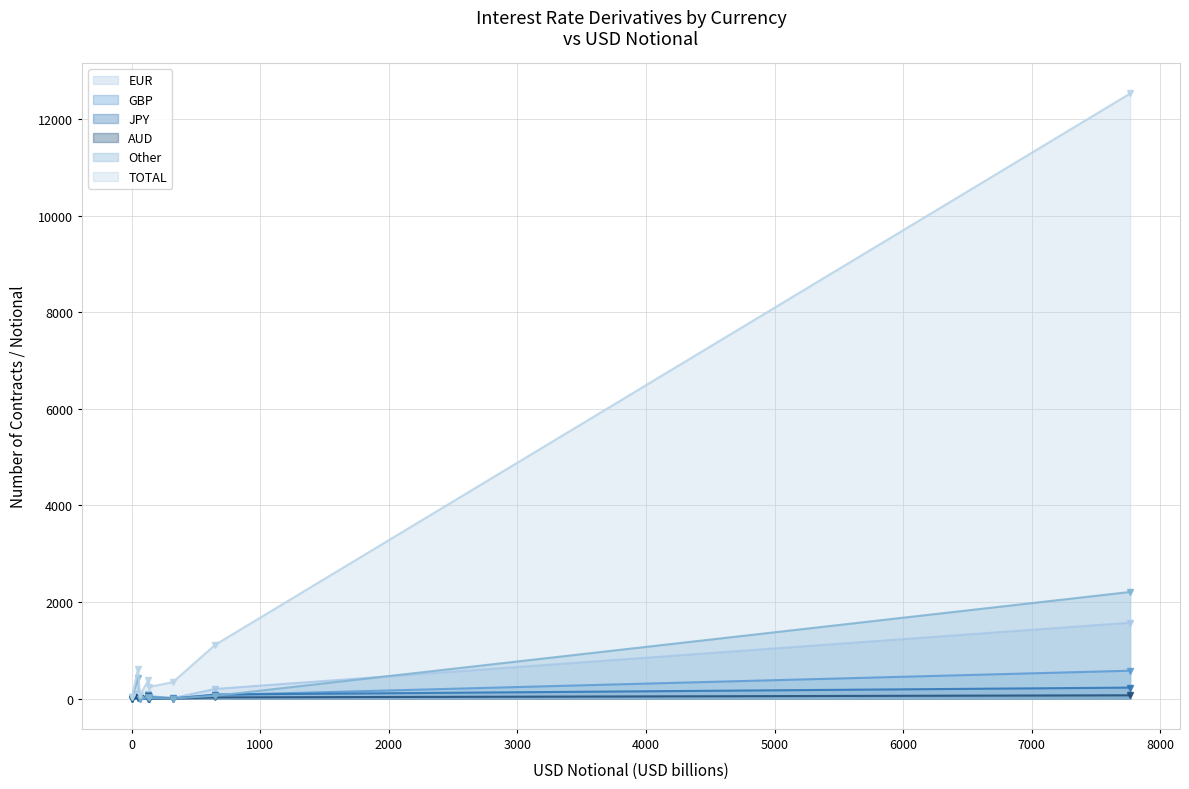

Reading left to right, transcribe all the data shown in this chart.

EUR: 2	11	0	1572	90	55	99	201
GBP: 1	9	1	578	74	43	6	73
JPY: 6	0	3	228	0	0	7	84
AUD: 3	0	0	69	53	1	25	25
Other: 1	1	25	2209	37	10	431	59
TOTAL: 75	340	31	12534	383	241	619	1117